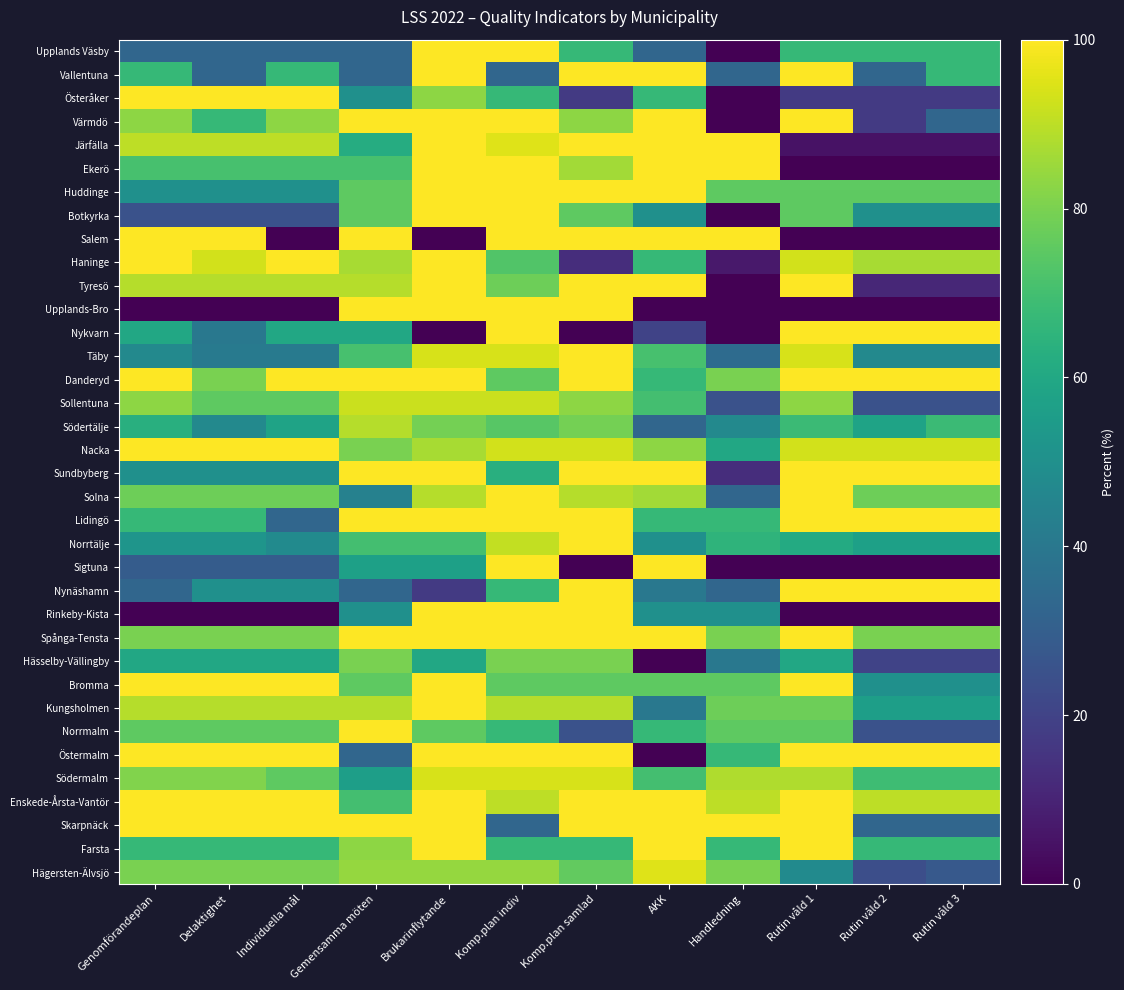

Which has a higher value, Handledning or Rutin våld 2?

Rutin våld 2